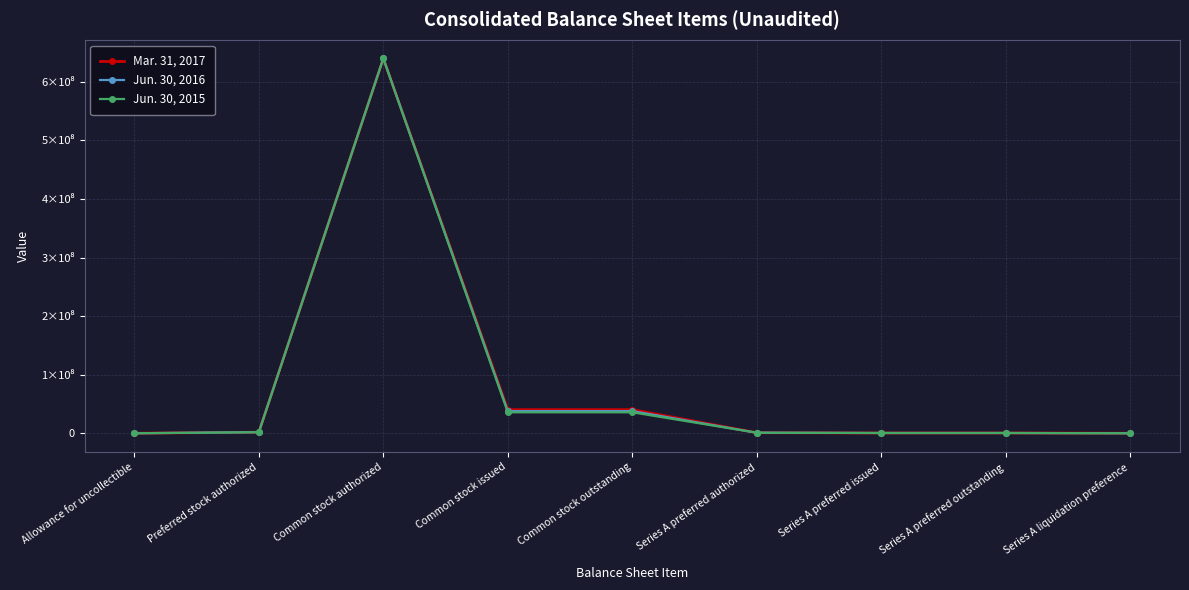

True or false: Jun. 30, 2015 and Jun. 30, 2016 cross at least once.

False